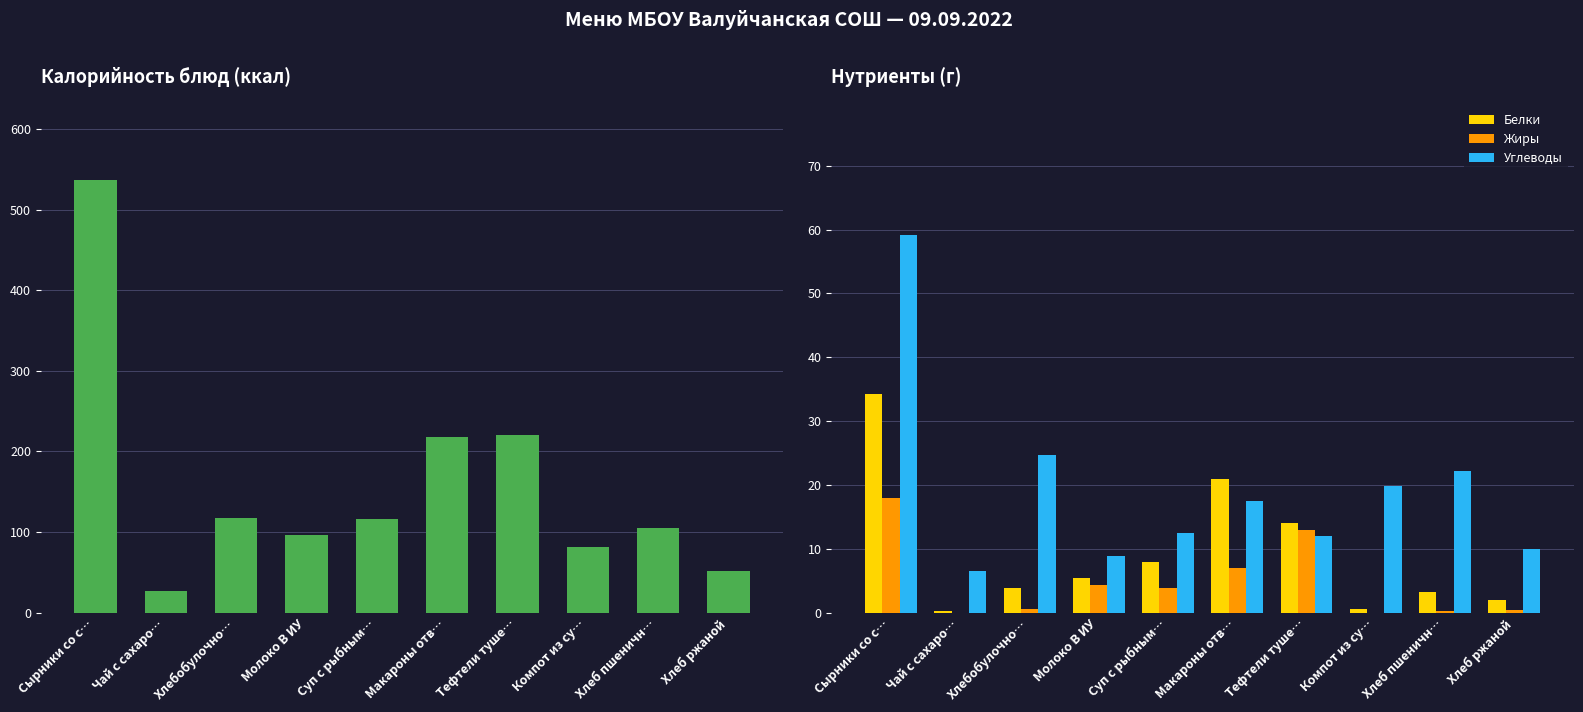

Which category has the lowest value across all series?

Чай с сахаро…